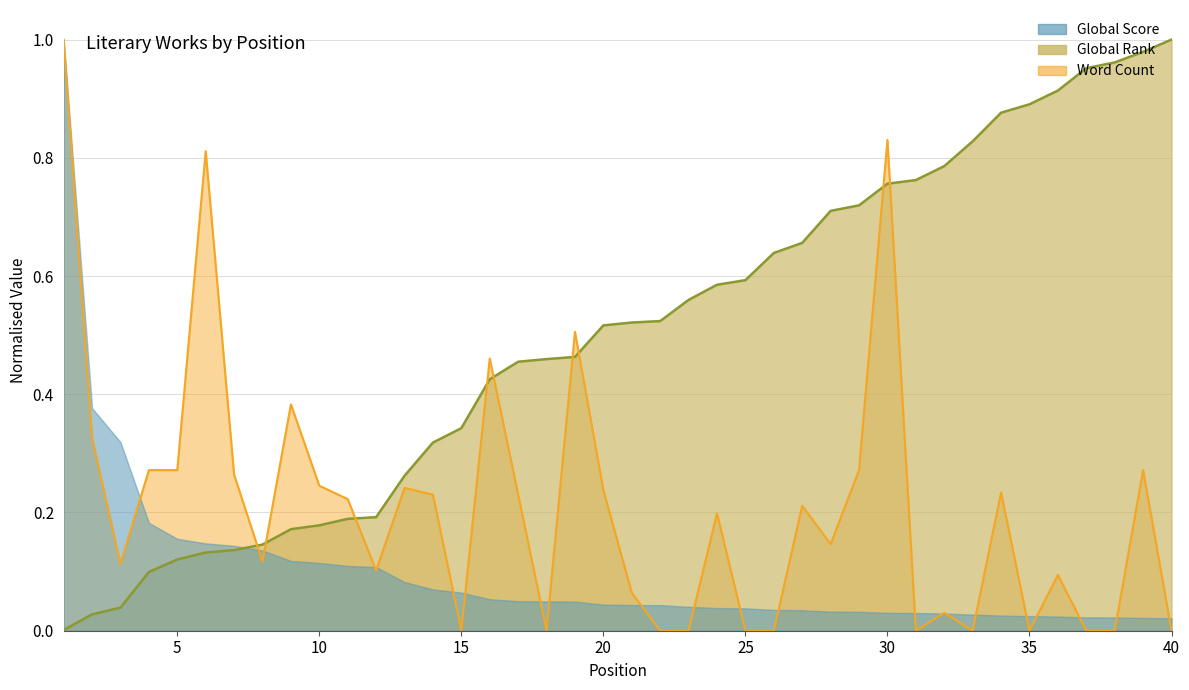

Where is Global Rank nearest to the value 0?

1